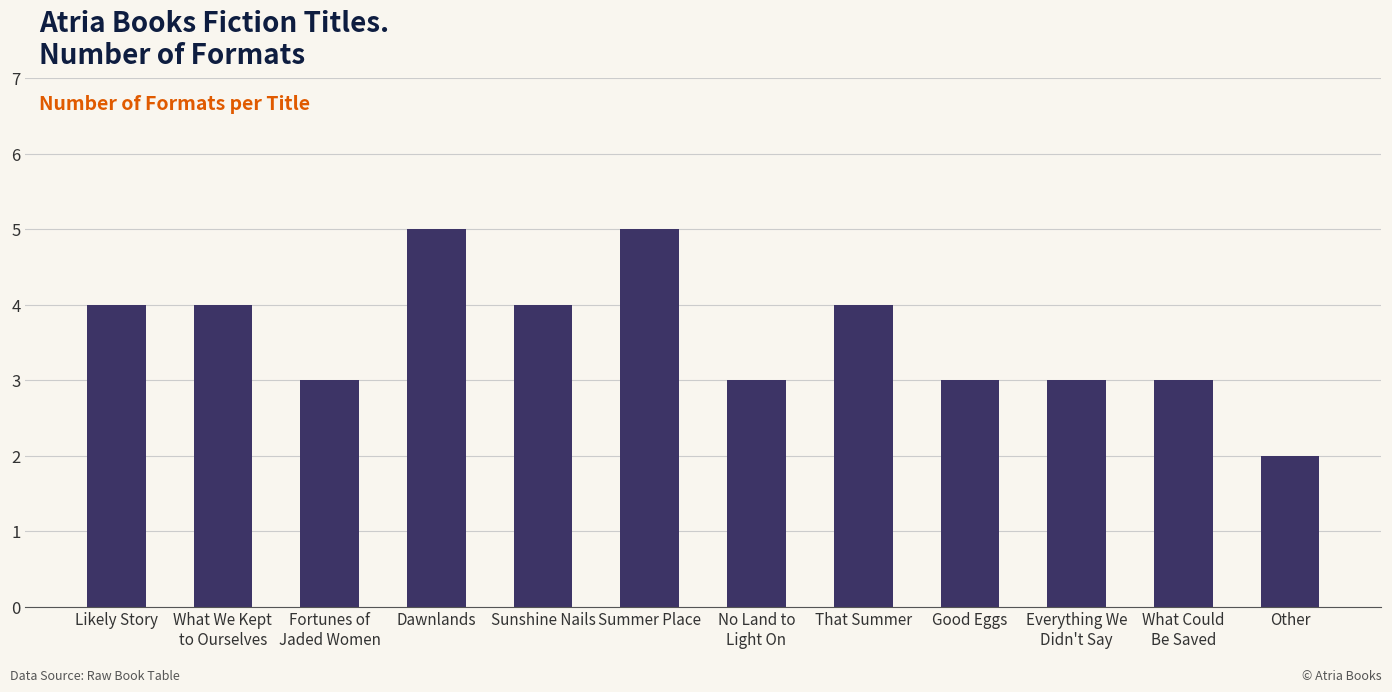

The value at Other is 2. True or false?

True